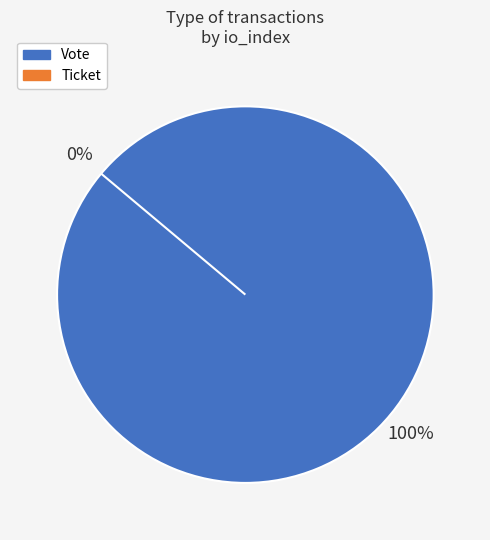

How many slices are in this pie chart?

2